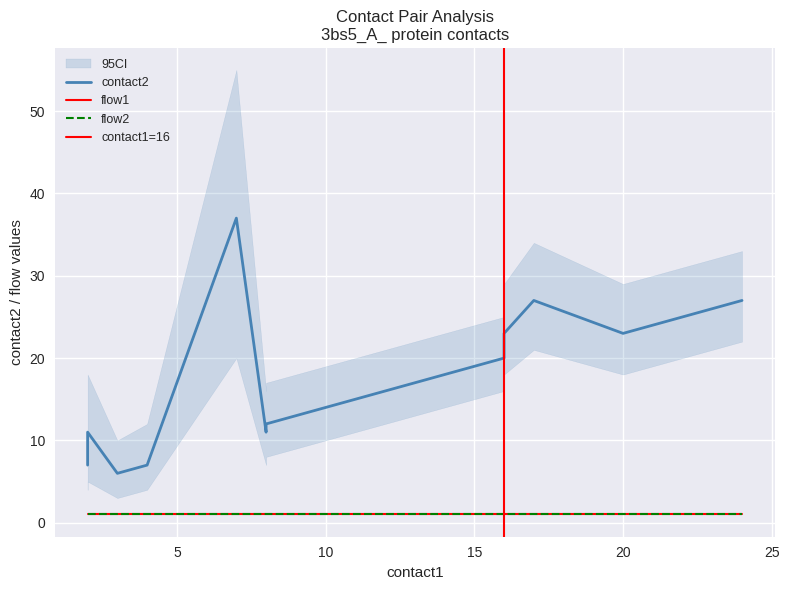

True or false: contact2 has more than 1 points higher than both neighbors.

True